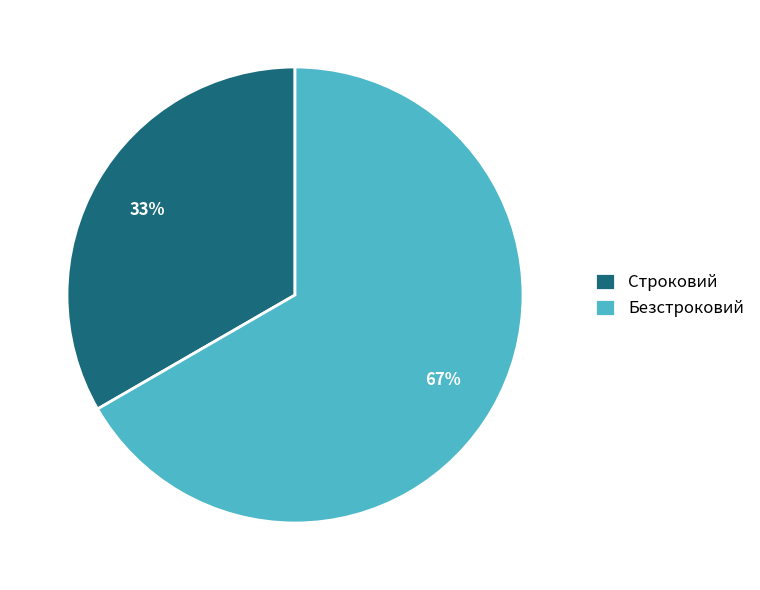

Does Безстроковий account for over 50% of the chart?

Yes